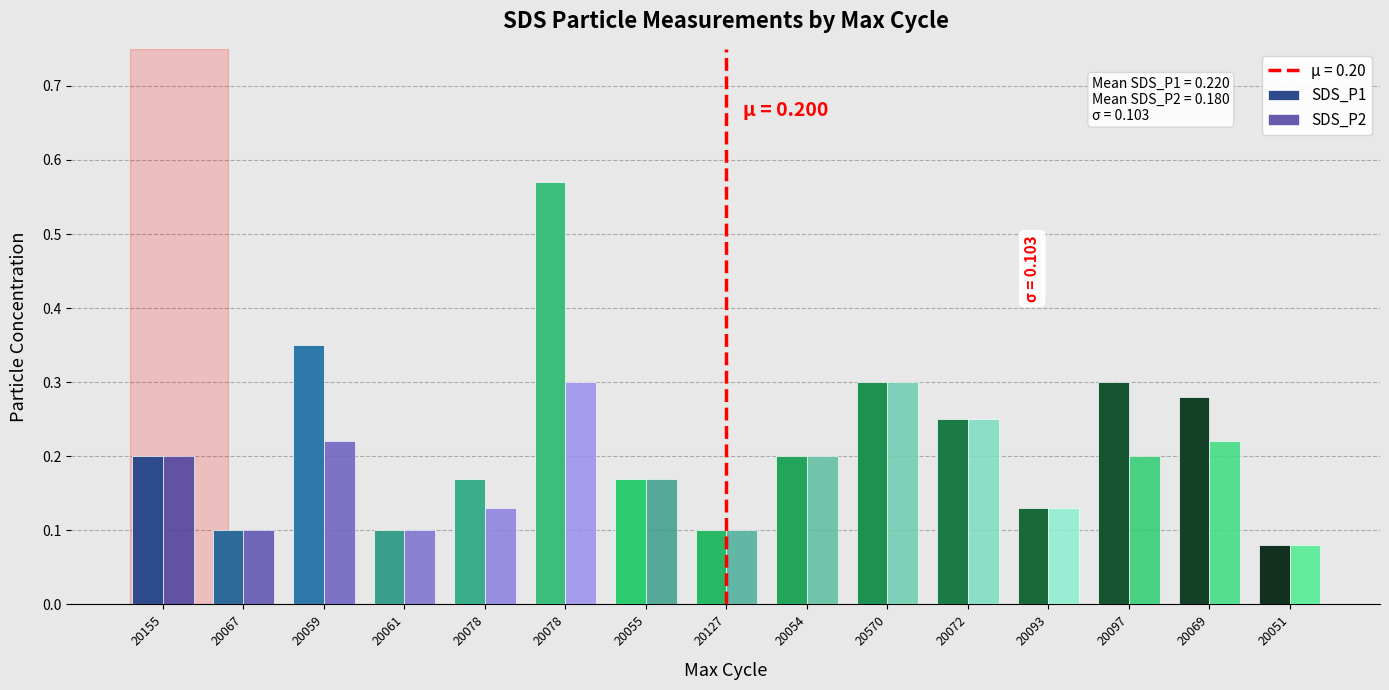

List the series in order of their peak value, highest first.

SDS_P1, SDS_P2